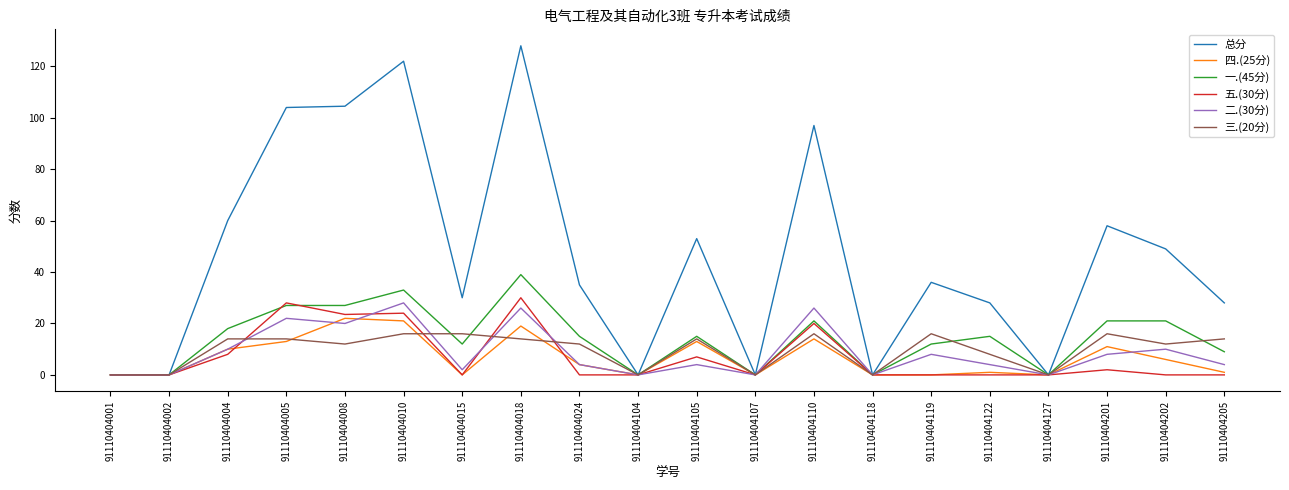

The value of 二.(30分) at 91110404202 is 10.0. True or false?

True